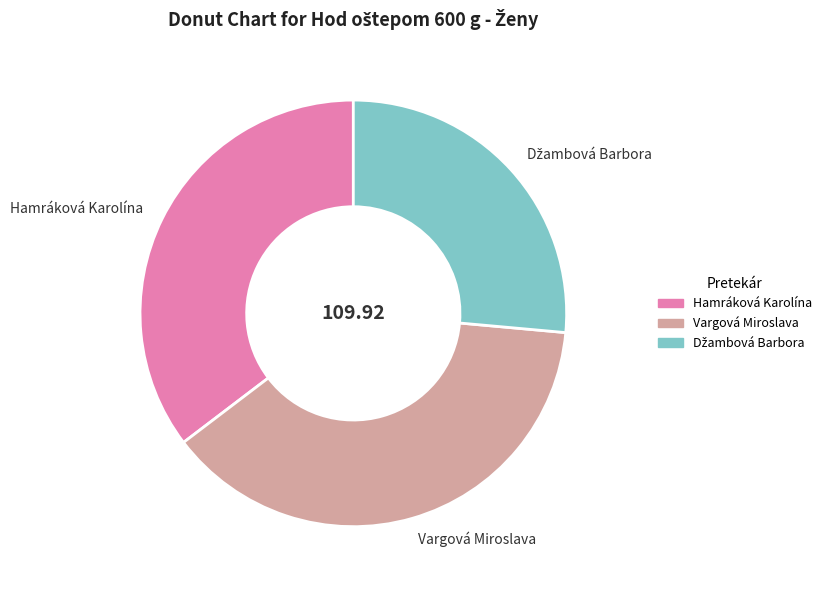

Does Vargová Miroslava represent more than half of the total?

No